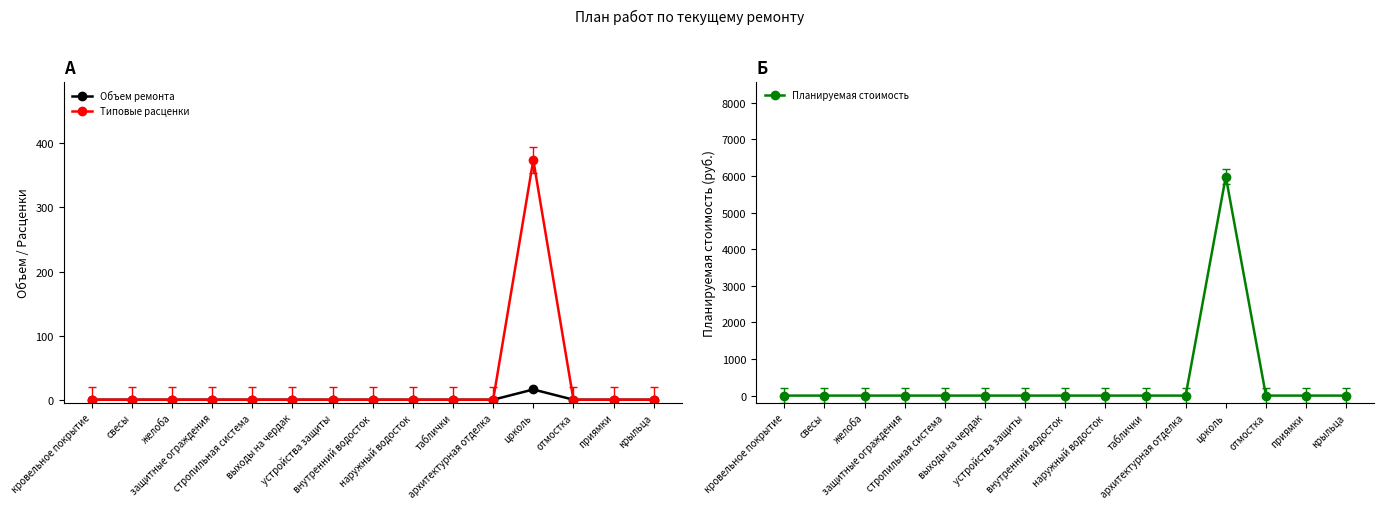

Which series has the largest range (max minus min)?

Планируемая стоимость